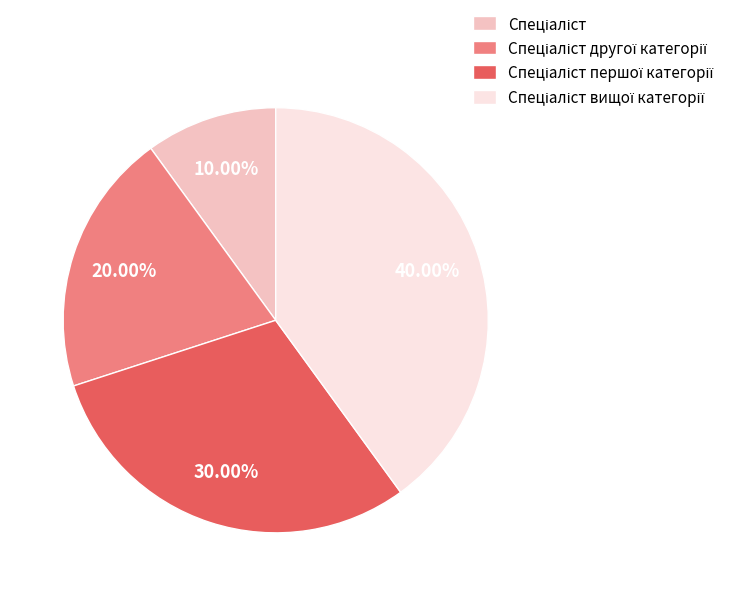

Is there a majority slice in this chart?

No